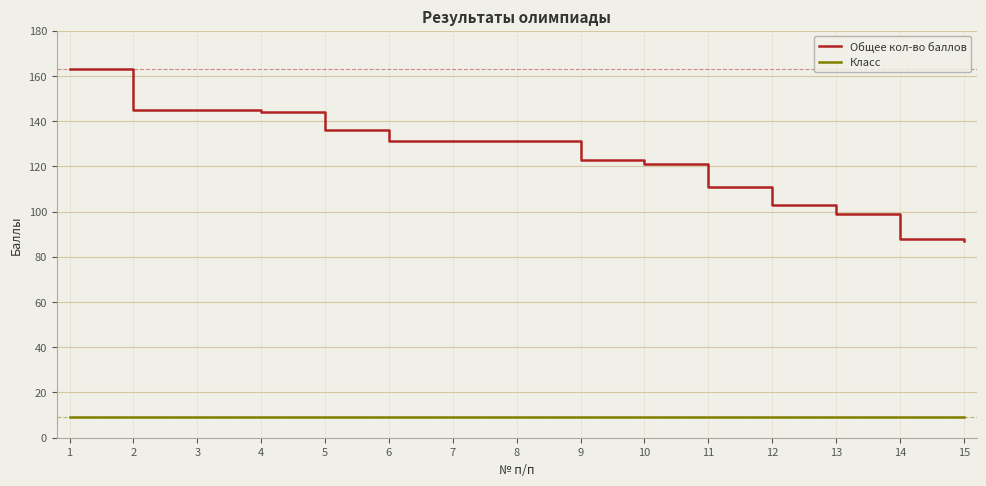

Where is Общее кол-во баллов nearest to the value 125?

9